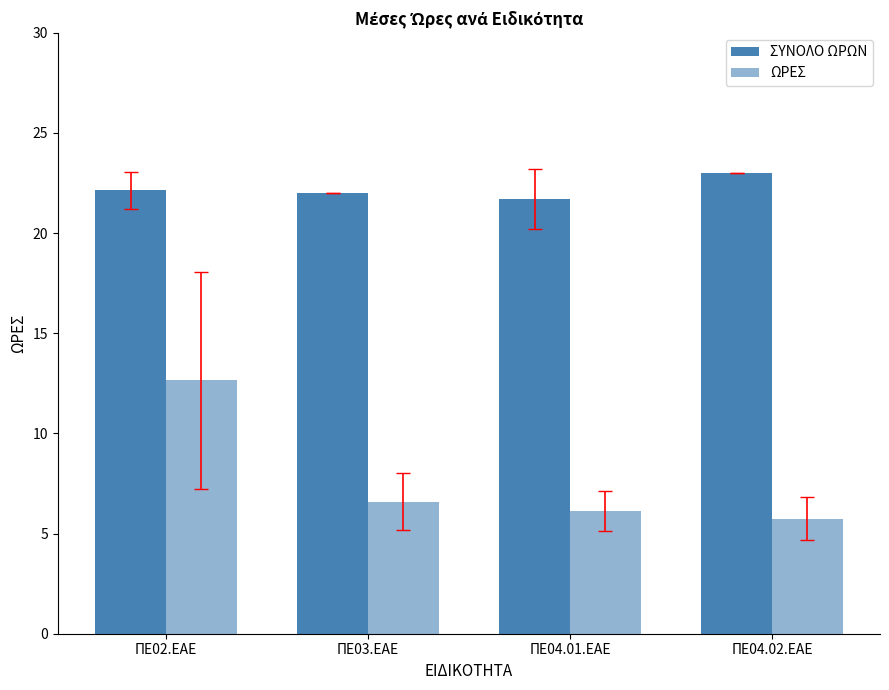

How many series are shown in this chart?

2